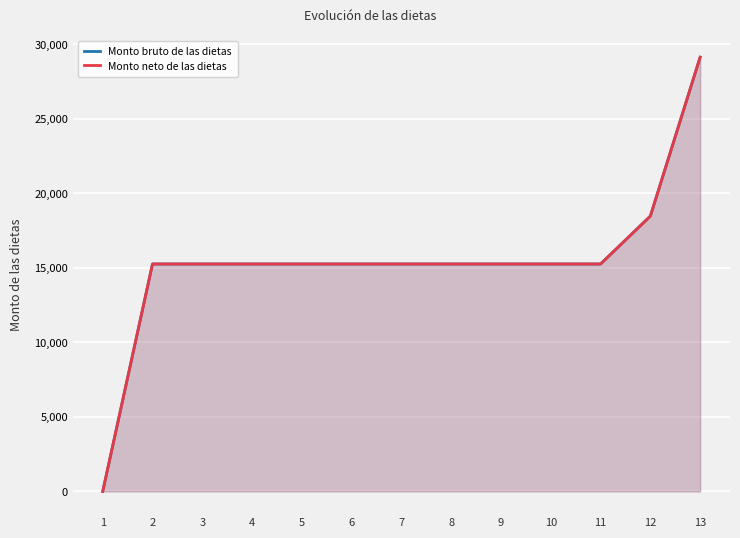

What is the difference between the maximum and second lowest values in the Monto neto de las dietas series?

13876.7